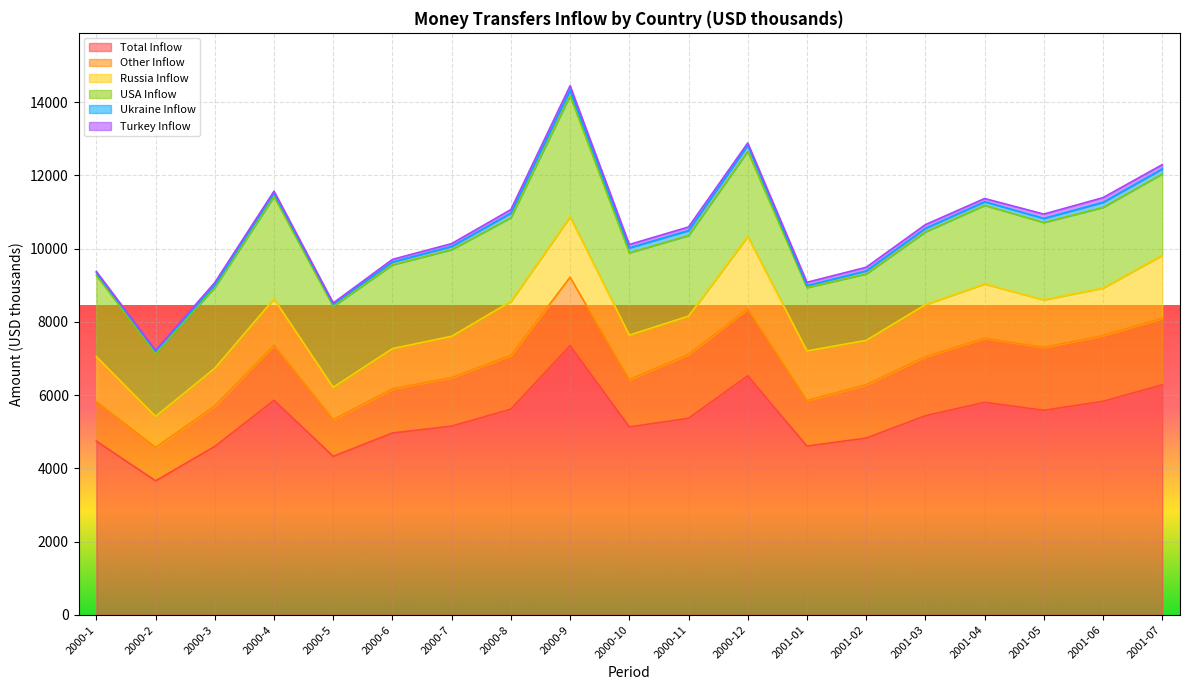

At which category does the chart reach its minimum across all series?

2000-2